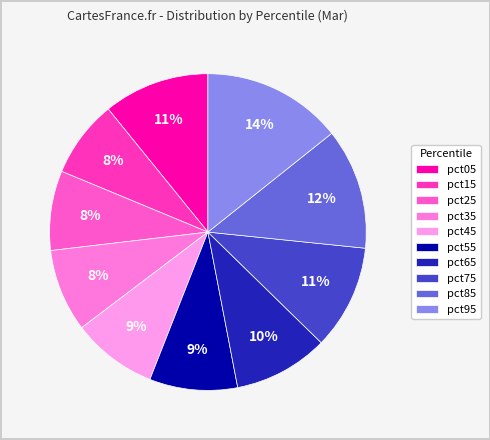

True or false: pct75 accounts for 11% of the total.

True